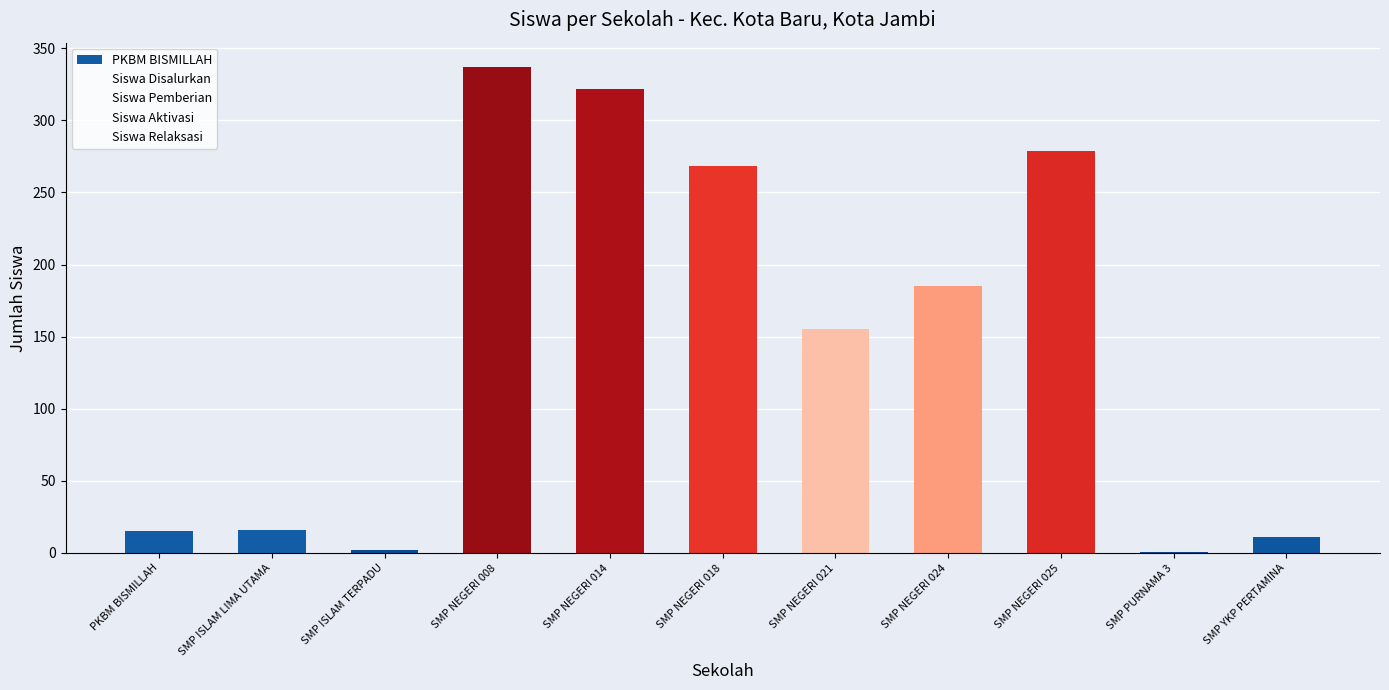

Does the chart contain any negative values?

No